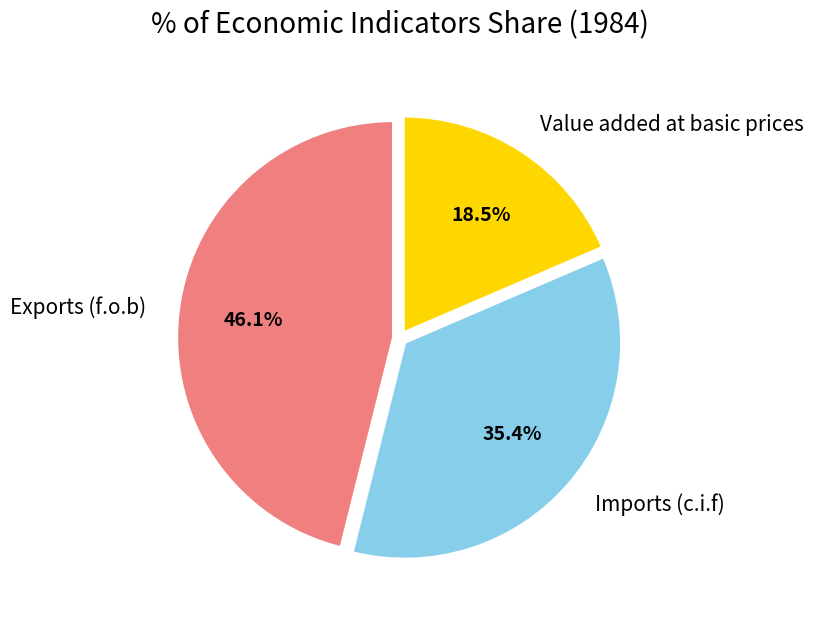

Rank the categories by value from highest to lowest.

Exports (f.o.b), Imports (c.i.f), Value added at basic prices